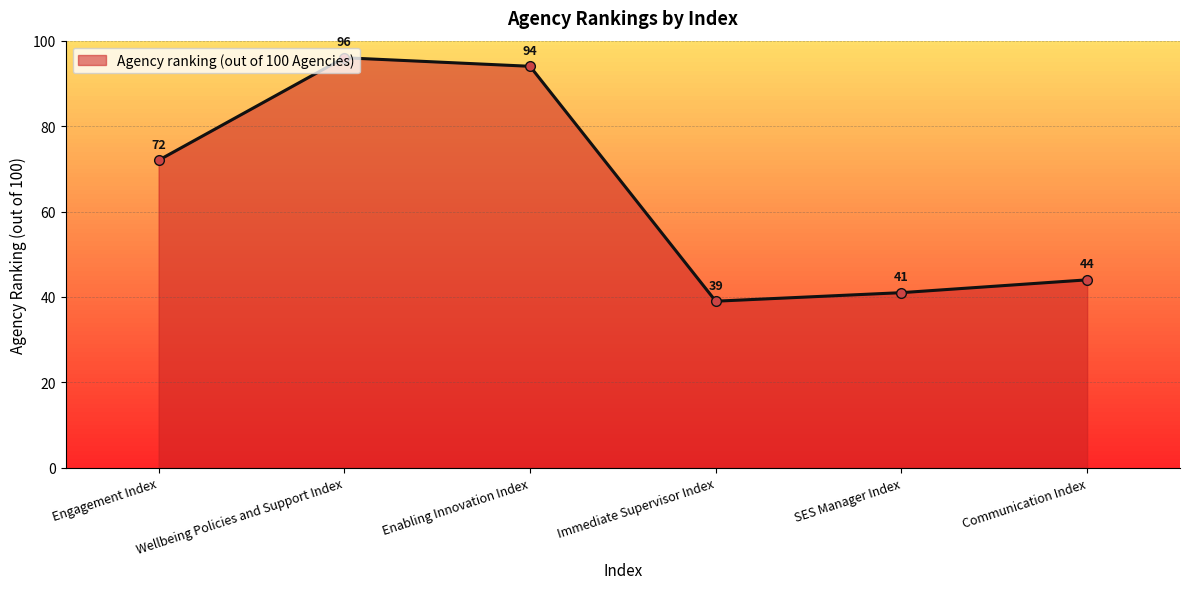

What is the ratio of the value at Immediate Supervisor Index to the value at Enabling Innovation Index?

0.4